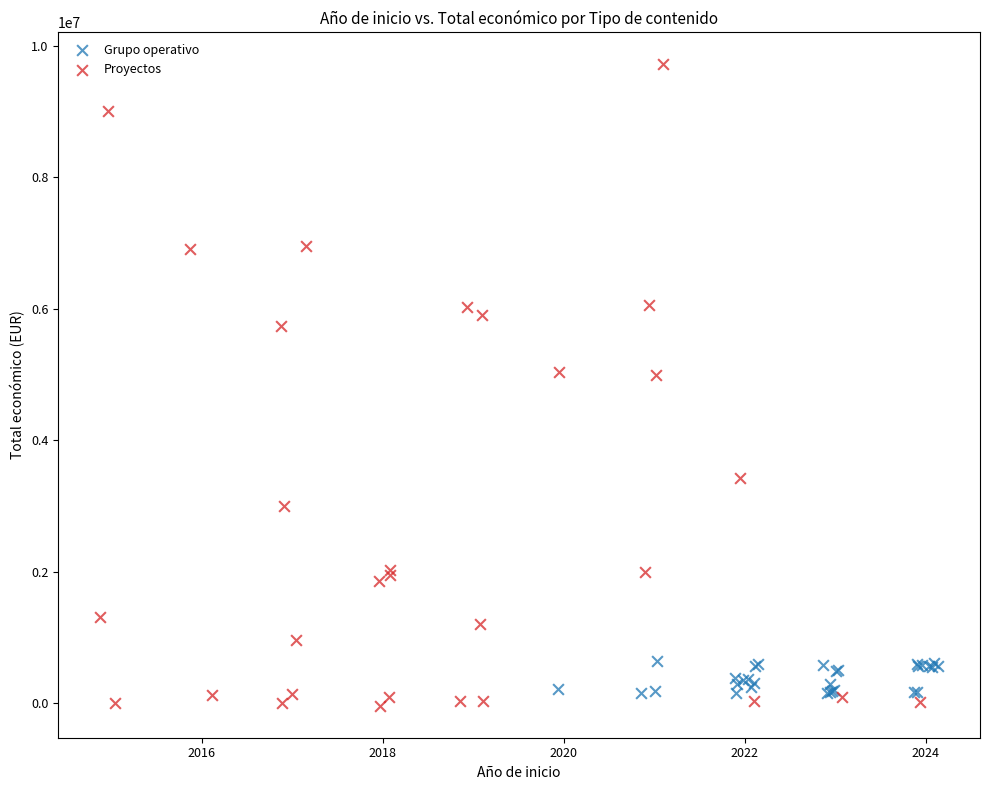

Which series has the largest Y range (max minus min)?

Proyectos